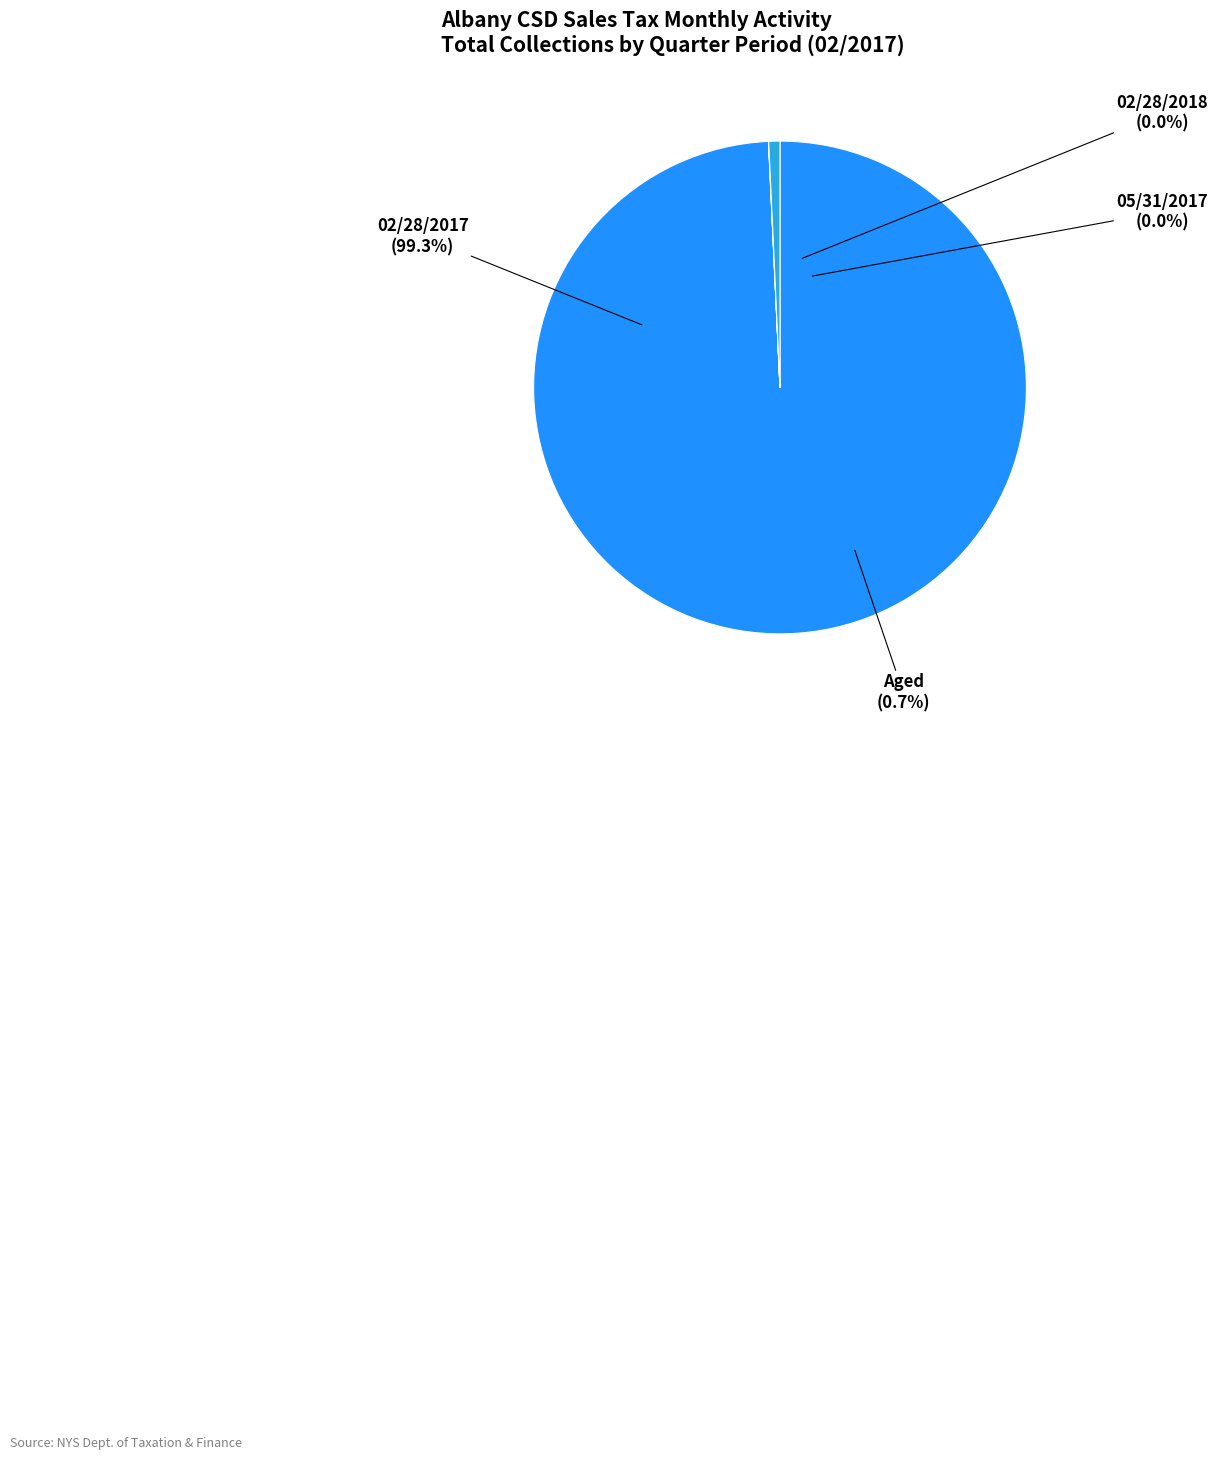

The Aged slice represents 11% of the pie. True or false?

False